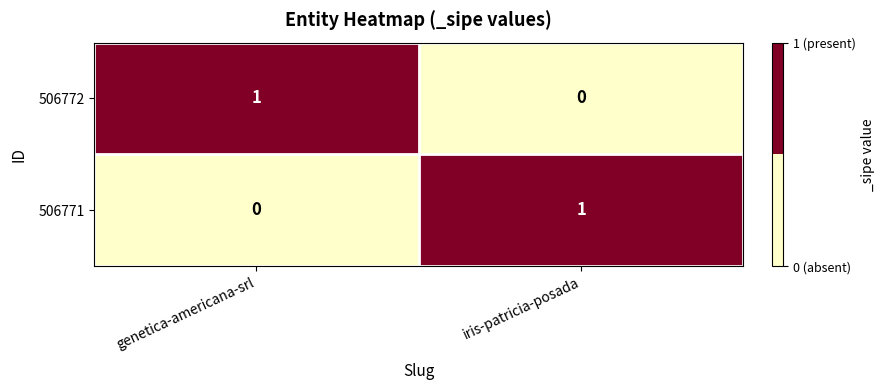

At iris-patricia-posada, list the series in order from smallest to largest.

506772, 506771